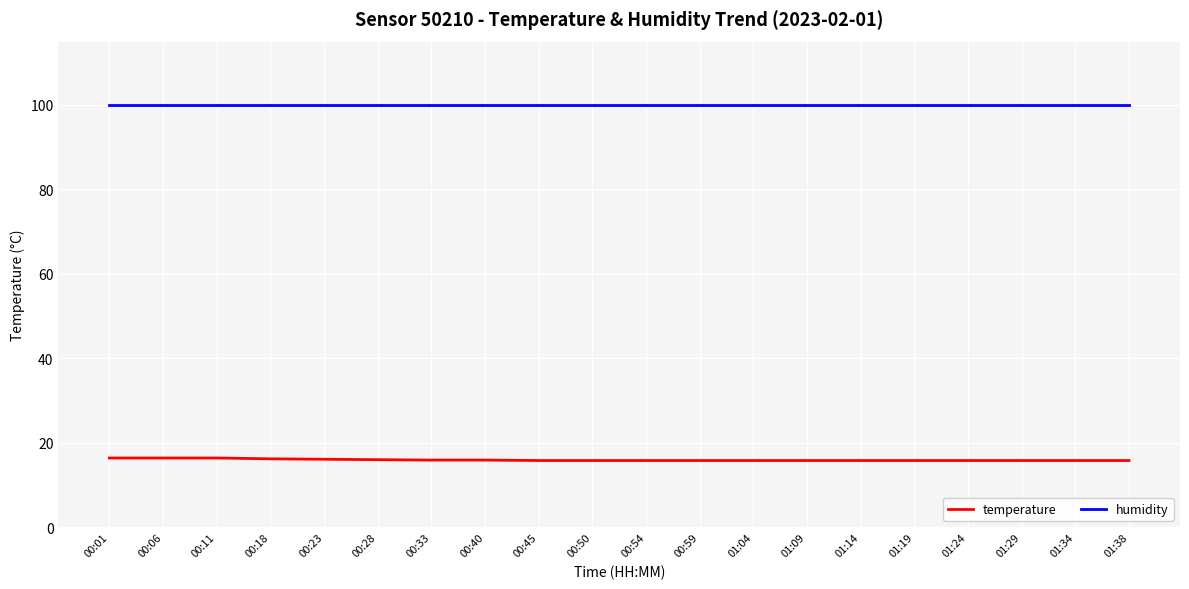

What value does the temperature series have at 00:33?

15.9